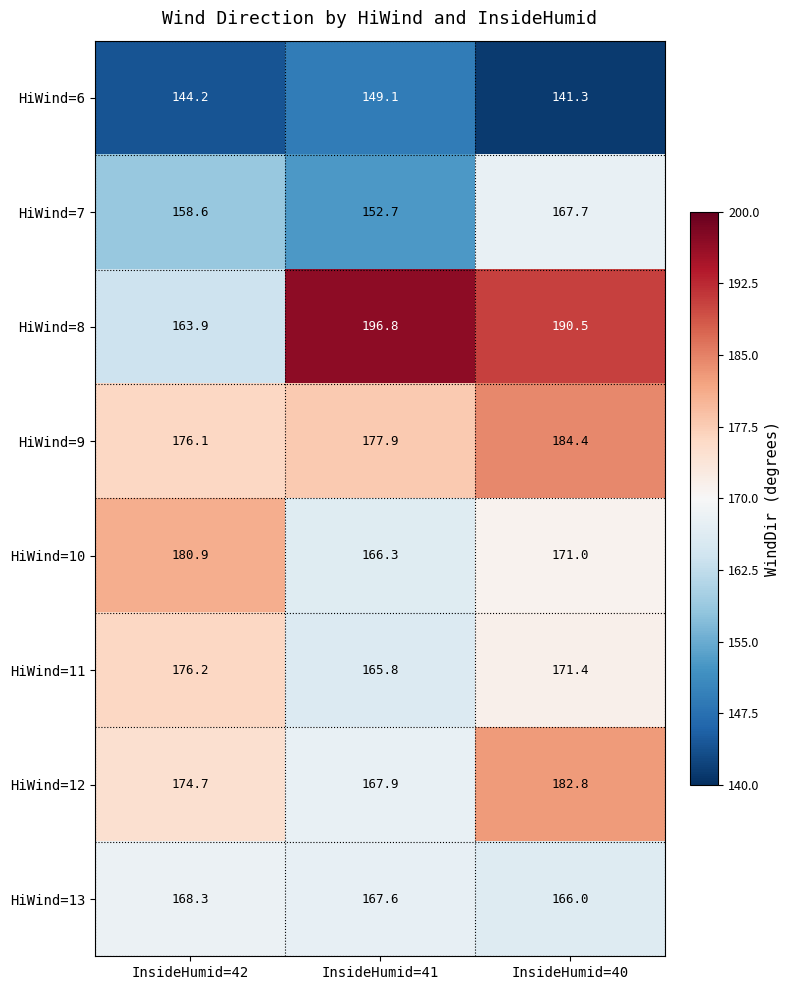

What is the spread (max minus min) of values at InsideHumid=41?

47.7